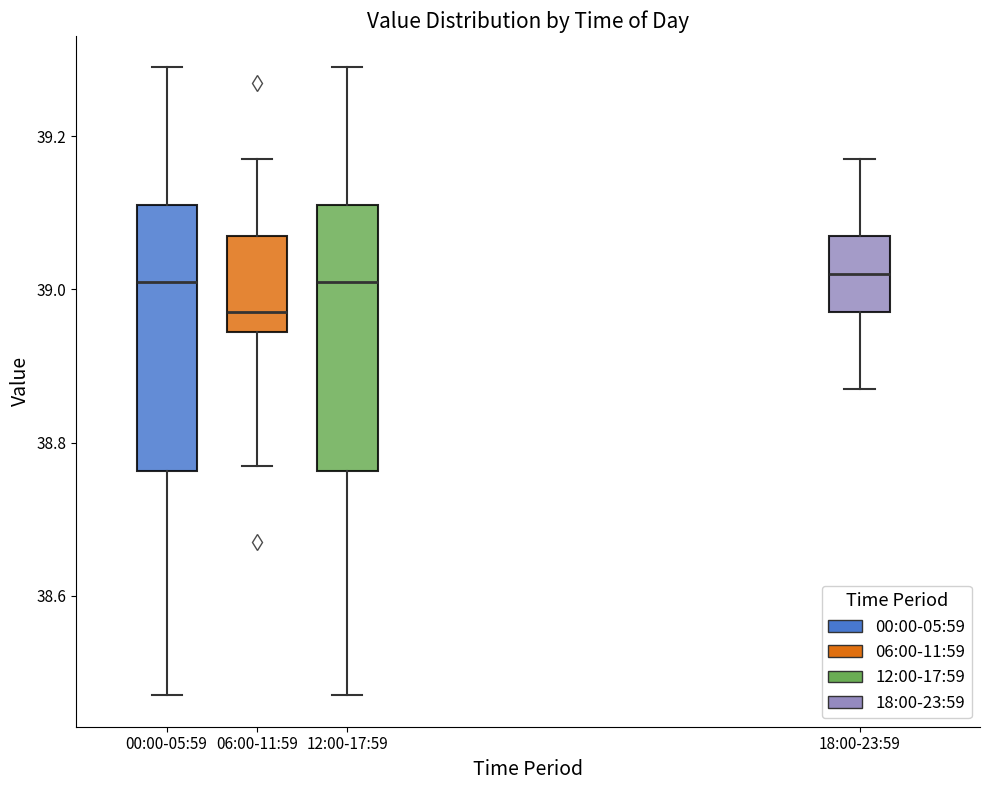

Which box's median line is the lowest?

06:00-11:59